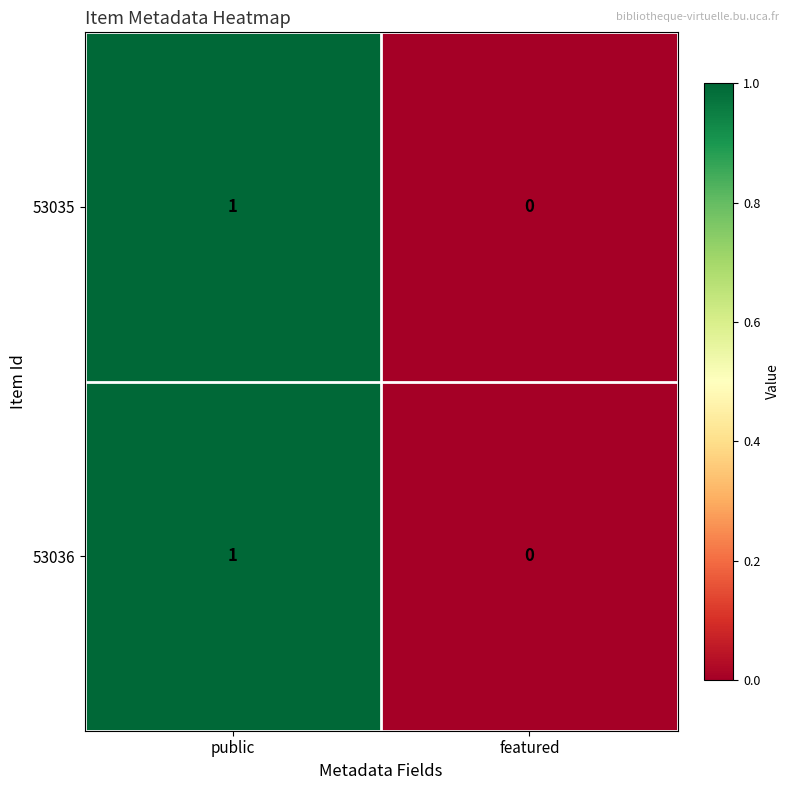

At which label is 53035 closest to 0?

featured